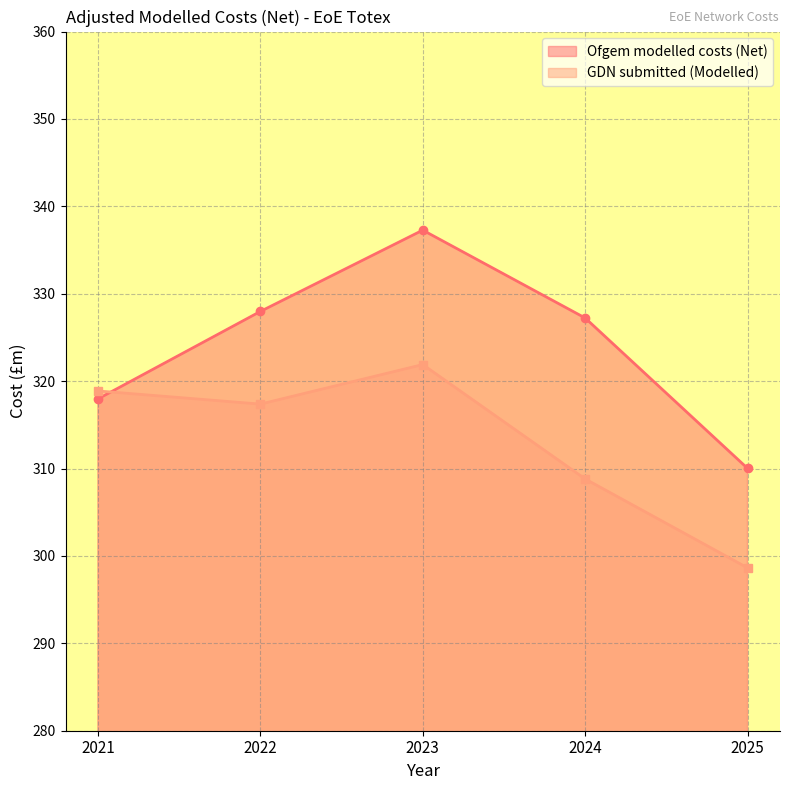

Does the chart display data point markers on the line(s)?

Yes